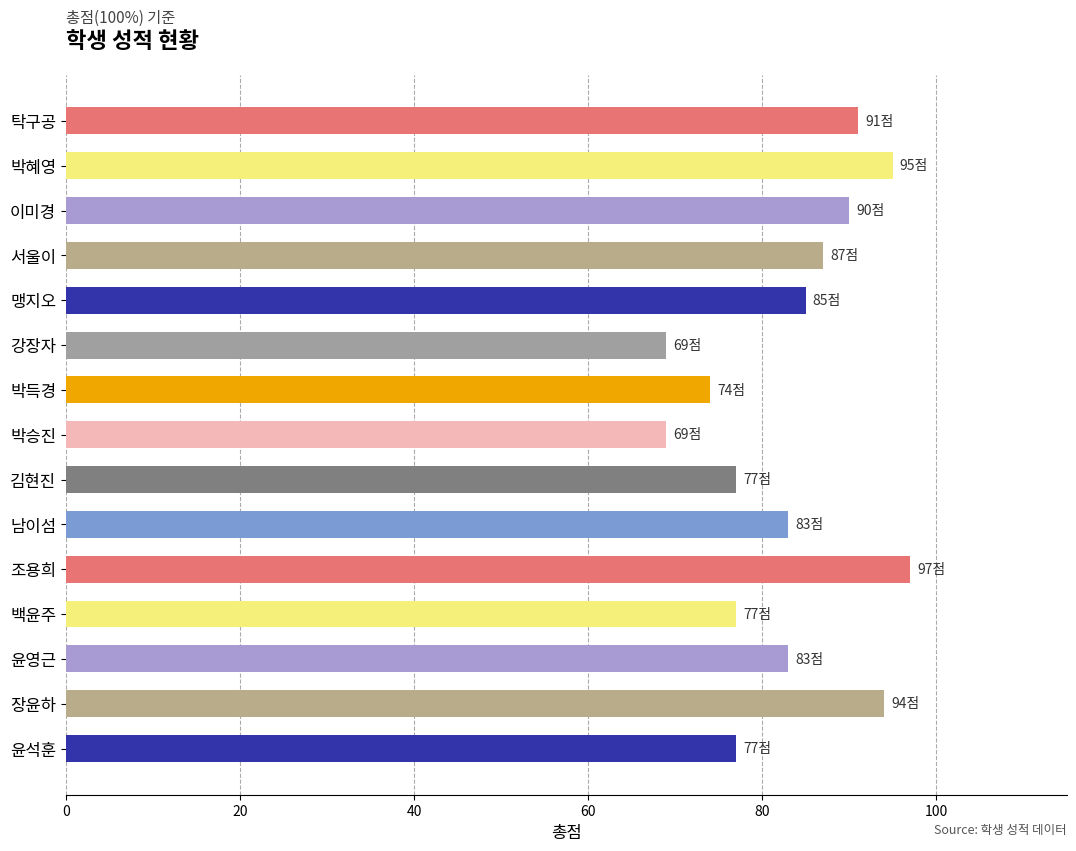

True or false: the data shows 77 at 윤석훈.

True